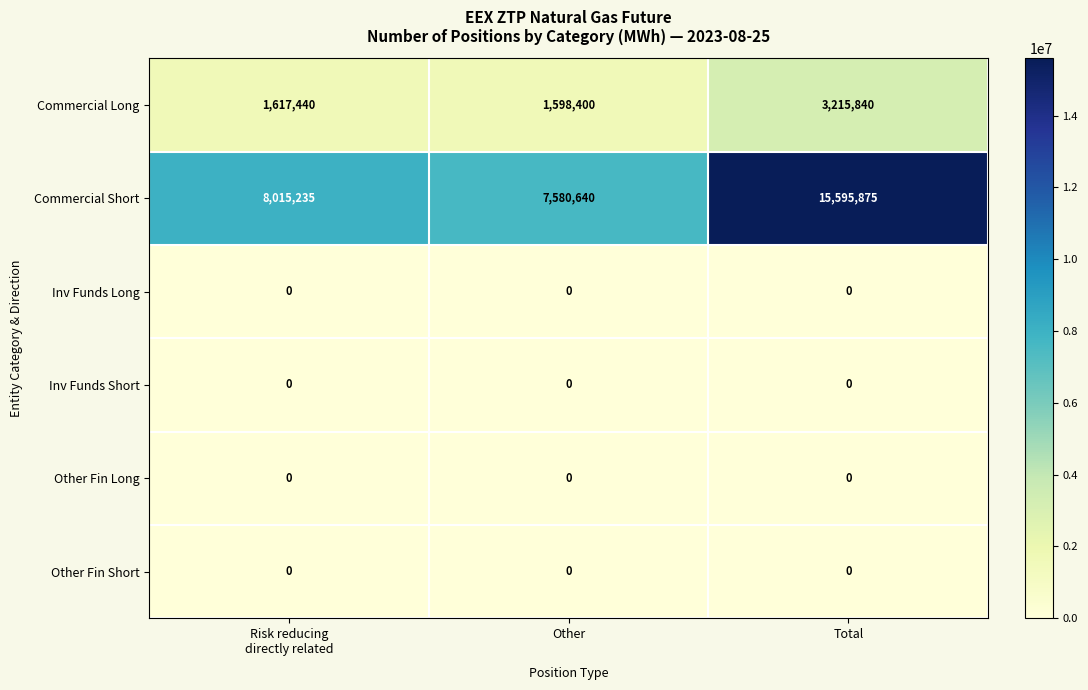

Reading left to right, extract all data points from this chart.

Commercial Long: 1617440	1598400	3215840
Commercial Short: 8015235	7580640	15595875
Inv Funds Long: 0	0	0
Inv Funds Short: 0	0	0
Other Fin Long: 0	0	0
Other Fin Short: 0	0	0